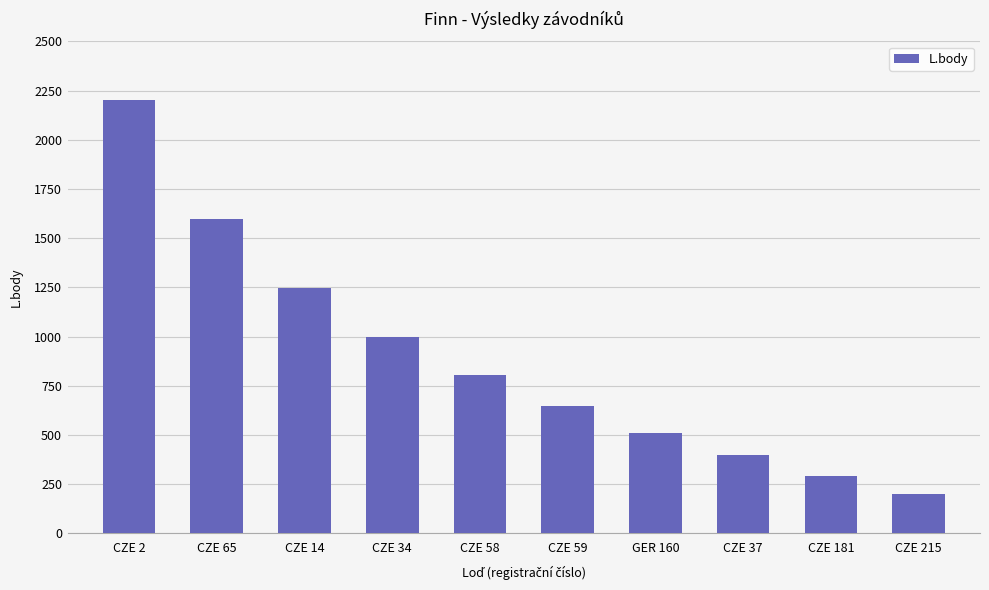

Reading left to right, what are all the values shown in this chart?

CZE 2=2202	CZE 65=1600	CZE 14=1248	CZE 34=998	CZE 58=804	CZE 59=646	GER 160=512	CZE 37=396	CZE 181=294	CZE 215=202